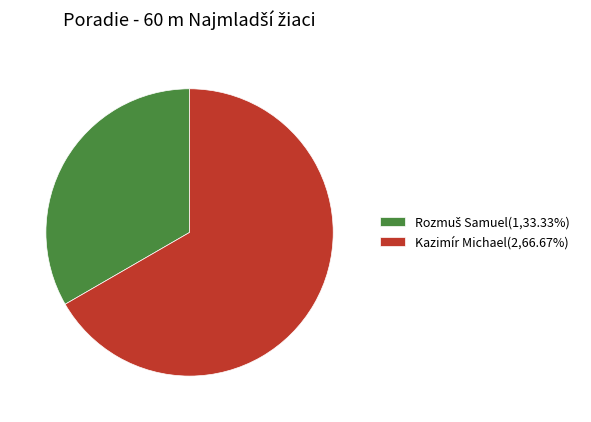

True or false: Kazimír Michael accounts for 67% of the total.

True